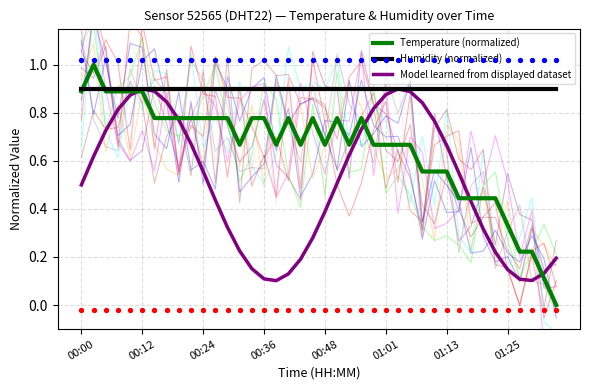

Which series contains the highest Y value?

Temperature (normalized)